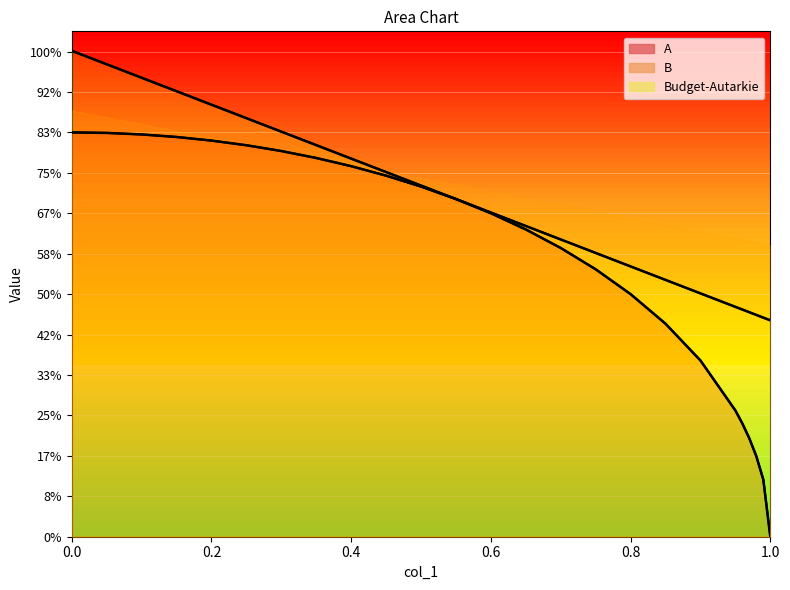

True or false: B and A intersect in this chart.

False